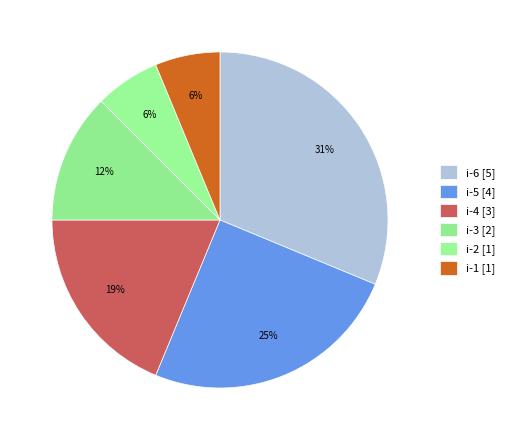

Rank the categories by value from lowest to highest.

i-2 (ID:23604000023), i-1 (ID:23479700023), i-3 (ID:23604100023), i-4 (ID:23604200023), i-5 (ID:23604300023), i-6 (ID:23604400023)